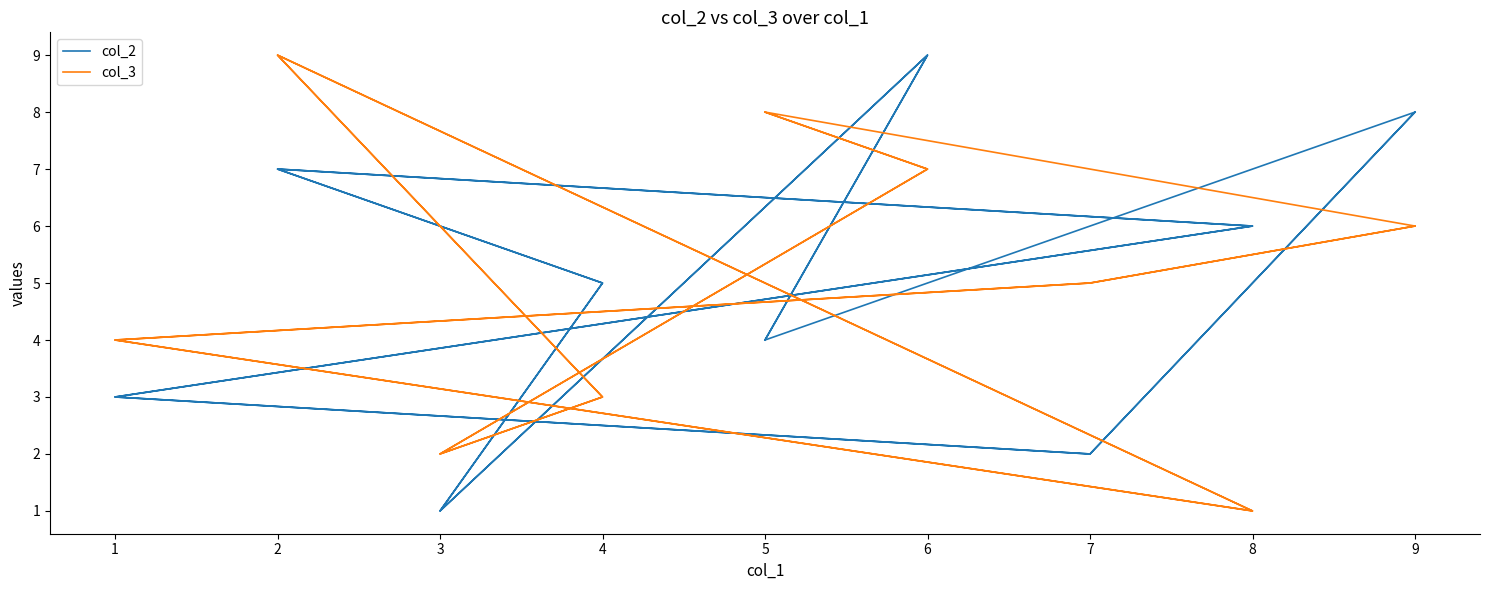

How many lines are shown in the chart?

2